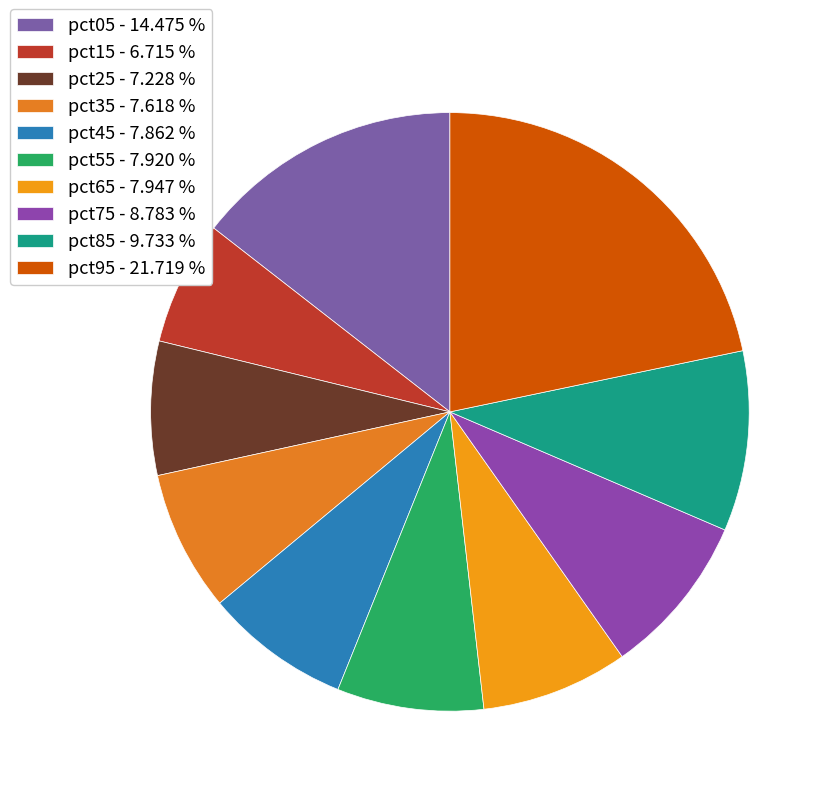

How many slices are in this pie chart?

10